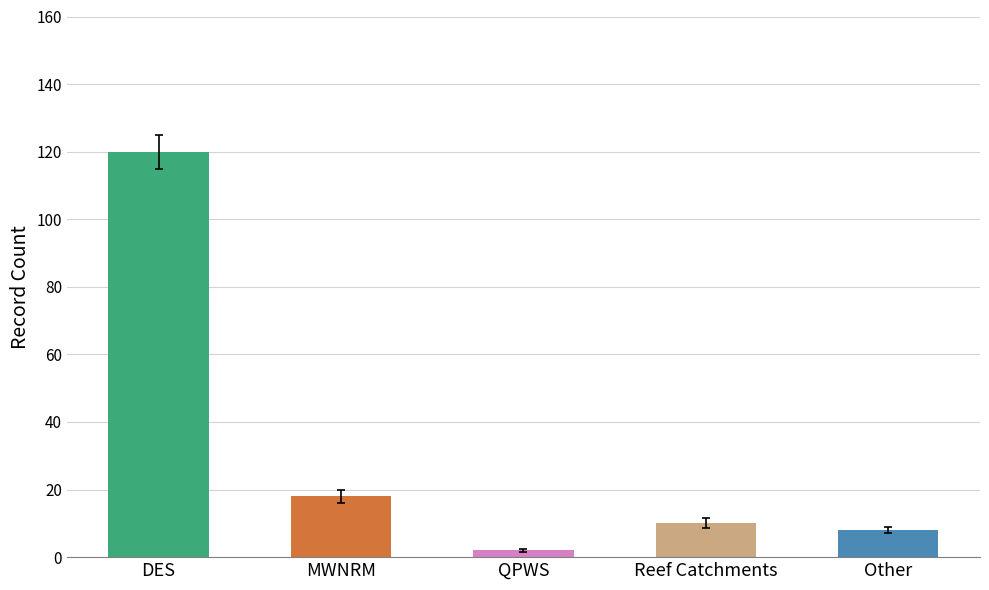

Count the number of data series in this chart.

1